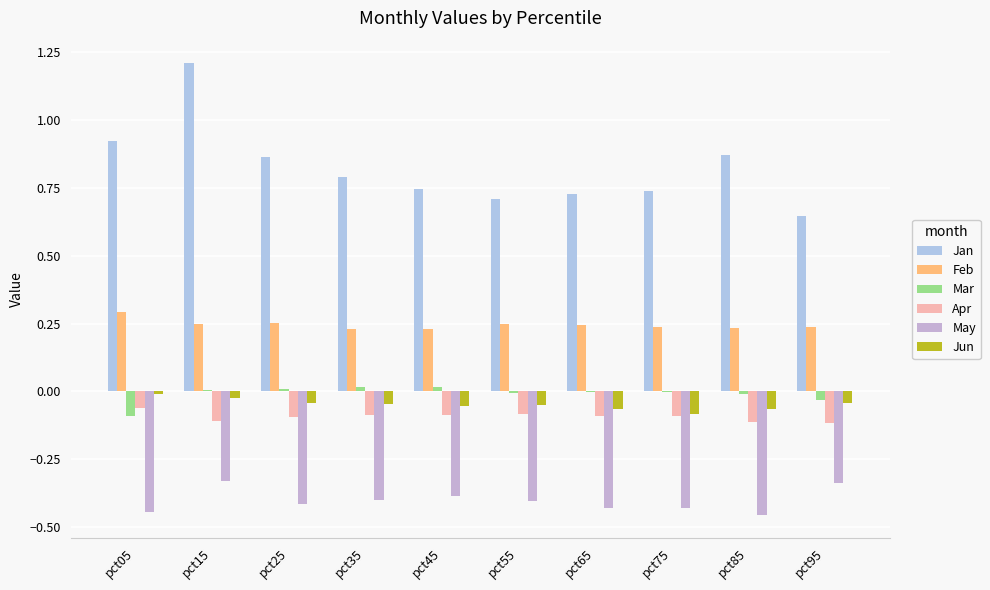

At how many categories does at least one series exceed 1?

1